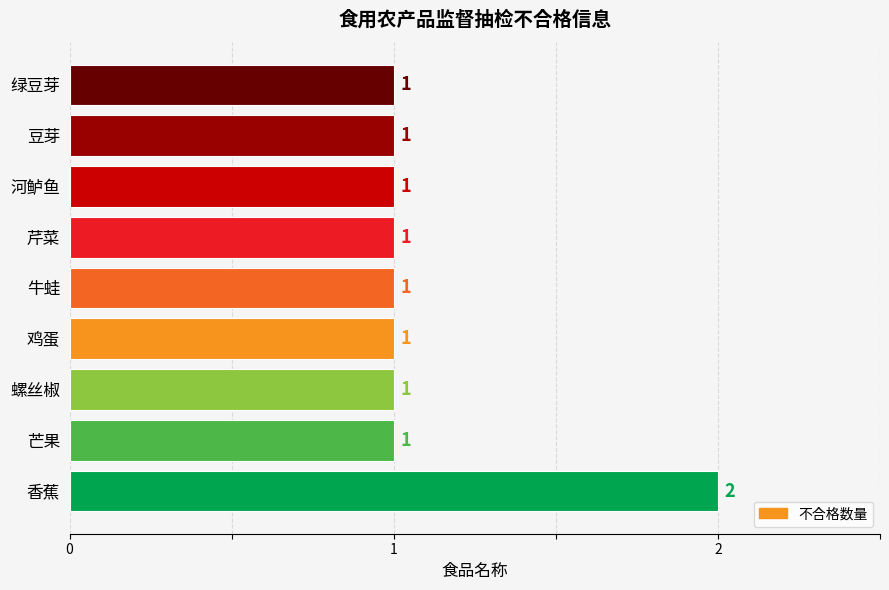

What is the ratio of the value at 螺丝椒 to the value at 鸡蛋?

1.0